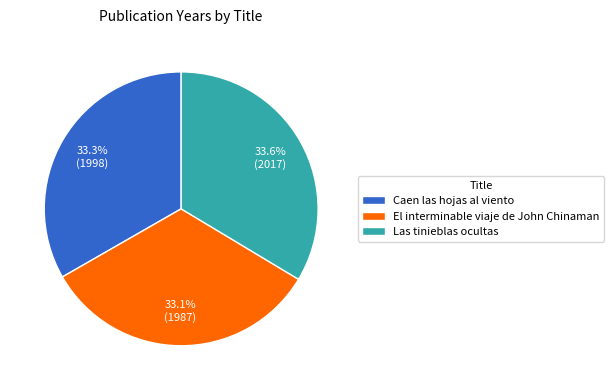

Count the number of slices in the pie.

3